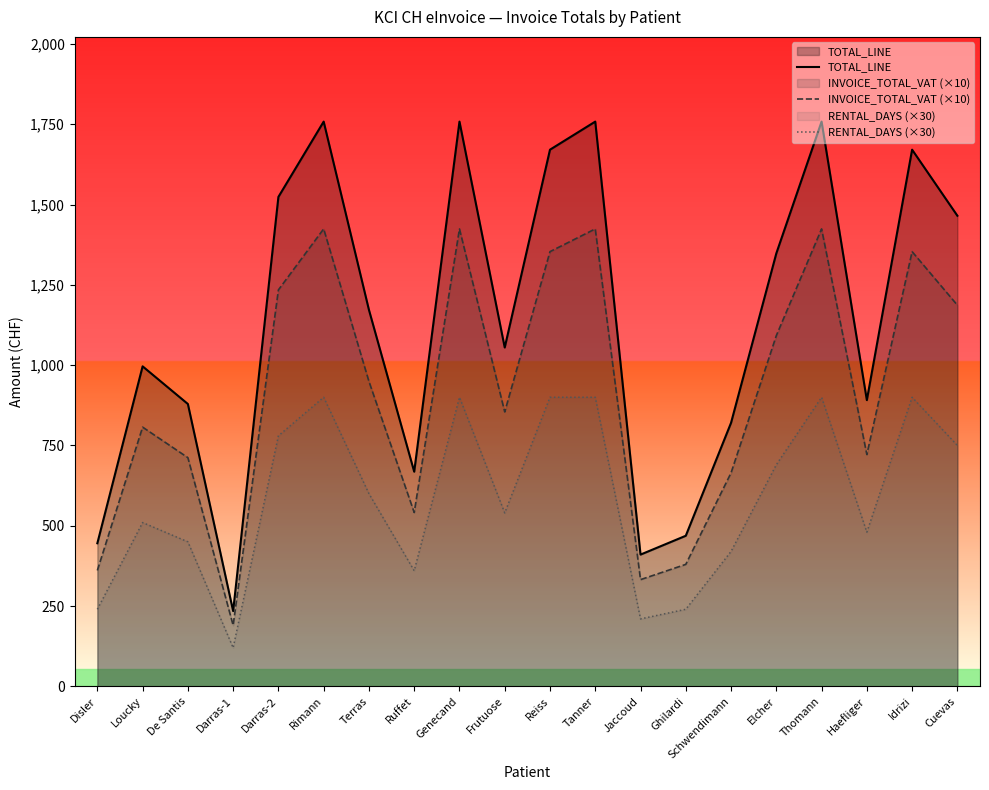

Rank the series at Frutuose from highest to lowest value.

TOTAL_LINE, INVOICE_TOTAL_VAT (×10), RENTAL_DAYS (×30)